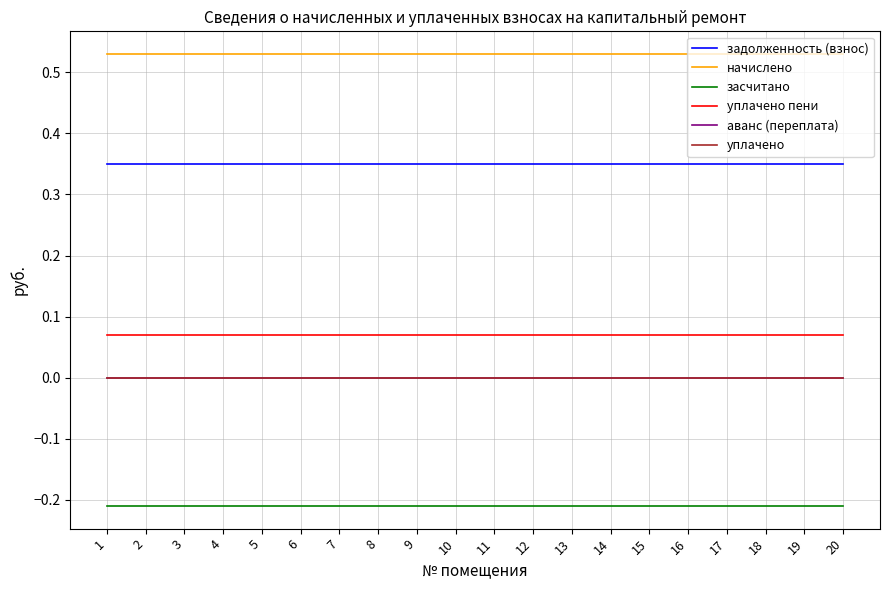

Reading left to right, transcribe all the data shown in this chart.

задолженность (взнос): 0.3	0.3	0.3	0.3	0.3	0.3	0.3	0.3	0.3	0.3	0.3	0.3	0.3	0.3	0.3	0.3	0.3	0.3	0.3	0.3
начислено: 0.5	0.5	0.5	0.5	0.5	0.5	0.5	0.5	0.5	0.5	0.5	0.5	0.5	0.5	0.5	0.5	0.5	0.5	0.5	0.5
засчитано: -0.2	-0.2	-0.2	-0.2	-0.2	-0.2	-0.2	-0.2	-0.2	-0.2	-0.2	-0.2	-0.2	-0.2	-0.2	-0.2	-0.2	-0.2	-0.2	-0.2
уплачено пени: 0.1	0.1	0.1	0.1	0.1	0.1	0.1	0.1	0.1	0.1	0.1	0.1	0.1	0.1	0.1	0.1	0.1	0.1	0.1	0.1
аванс (переплата): 0.0	0.0	0.0	0.0	0.0	0.0	0.0	0.0	0.0	0.0	0.0	0.0	0.0	0.0	0.0	0.0	0.0	0.0	0.0	0.0
уплачено: 0.0	0.0	0.0	0.0	0.0	0.0	0.0	0.0	0.0	0.0	0.0	0.0	0.0	0.0	0.0	0.0	0.0	0.0	0.0	0.0